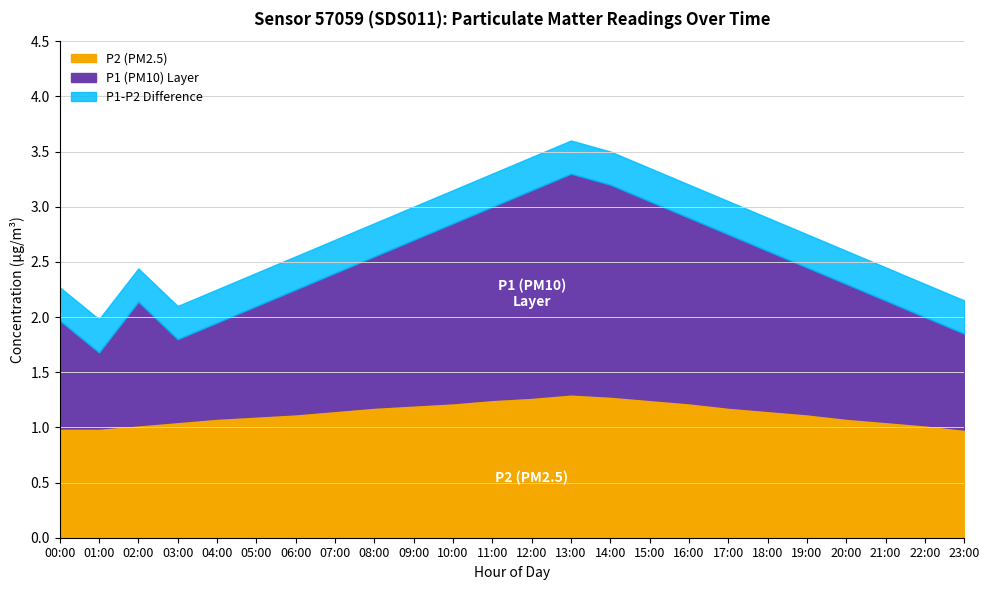

True or false: P2 (PM2.5) has more than 1 points higher than both neighbors.

False